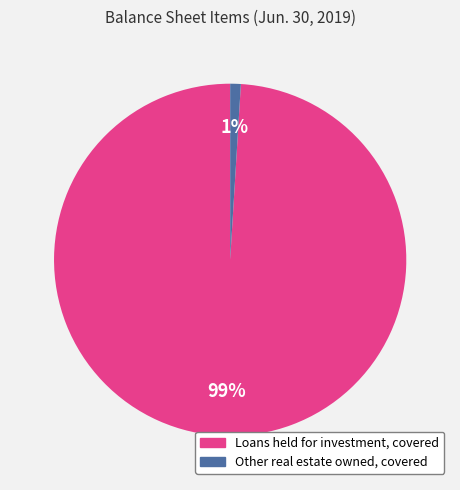

Which has a higher value, Loans held for investment, covered or Other real estate owned, covered?

Loans held for investment, covered